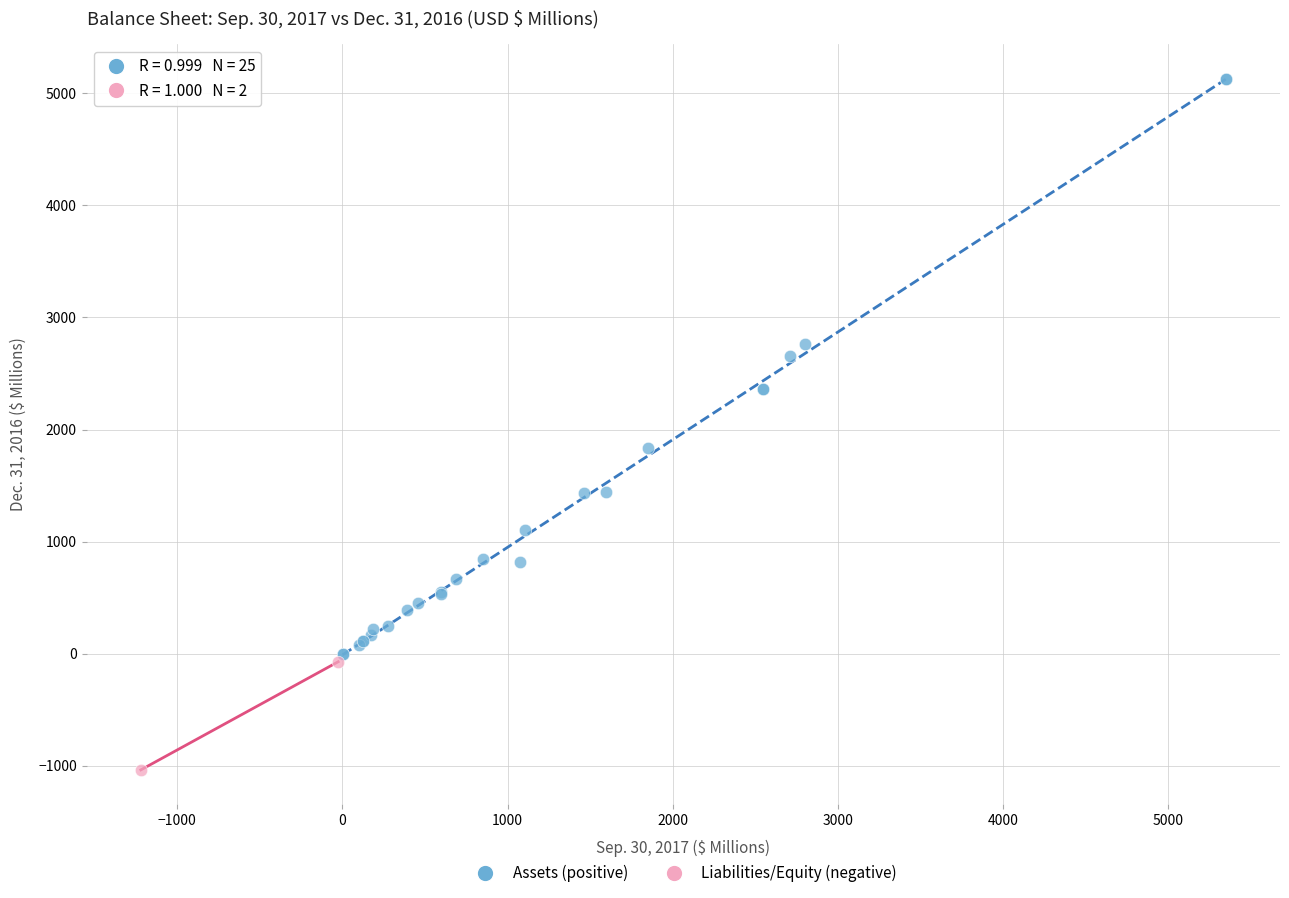

What are all the series names shown in the legend?

Assets (positive), Liabilities/Equity (negative)